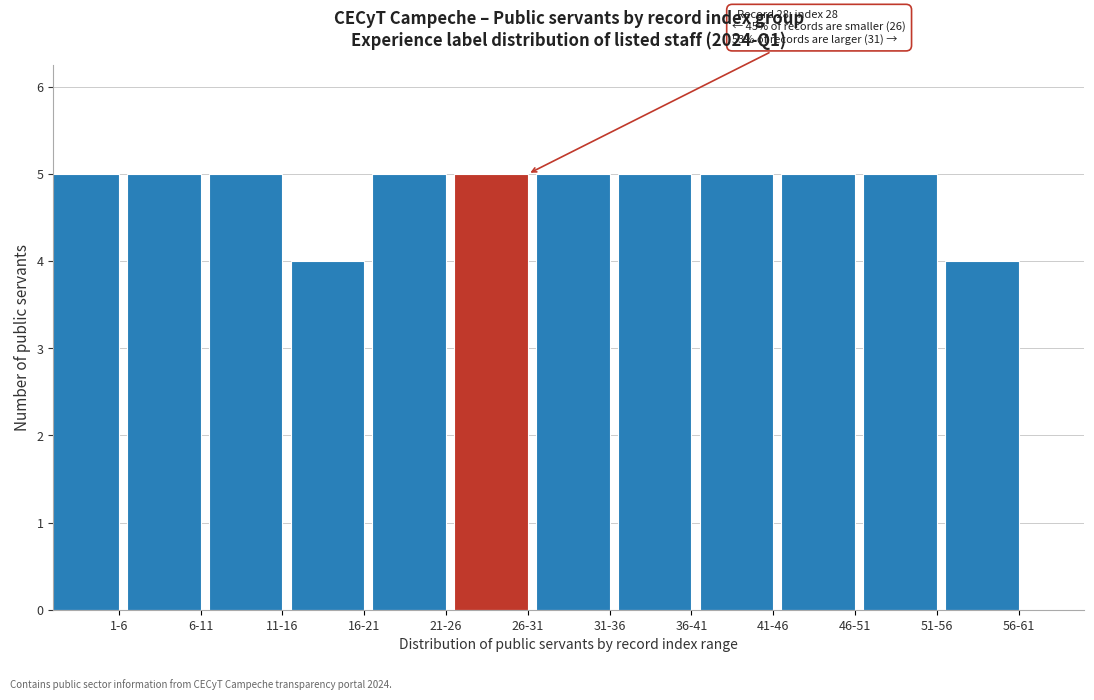

Reading right to left, transcribe all the data shown in this chart.

4	5	5	5	5	5	5	5	4	5	5	5